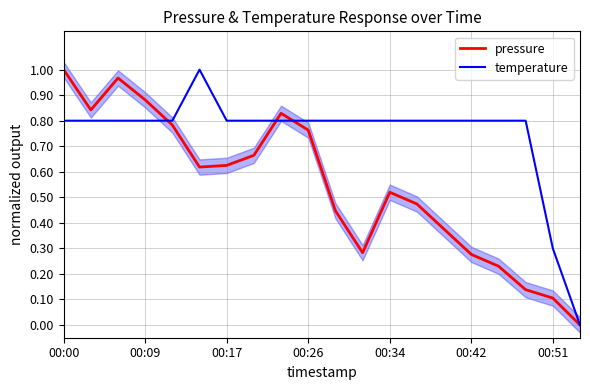

What is the difference between the second highest and second lowest values in the pressure series?

0.9